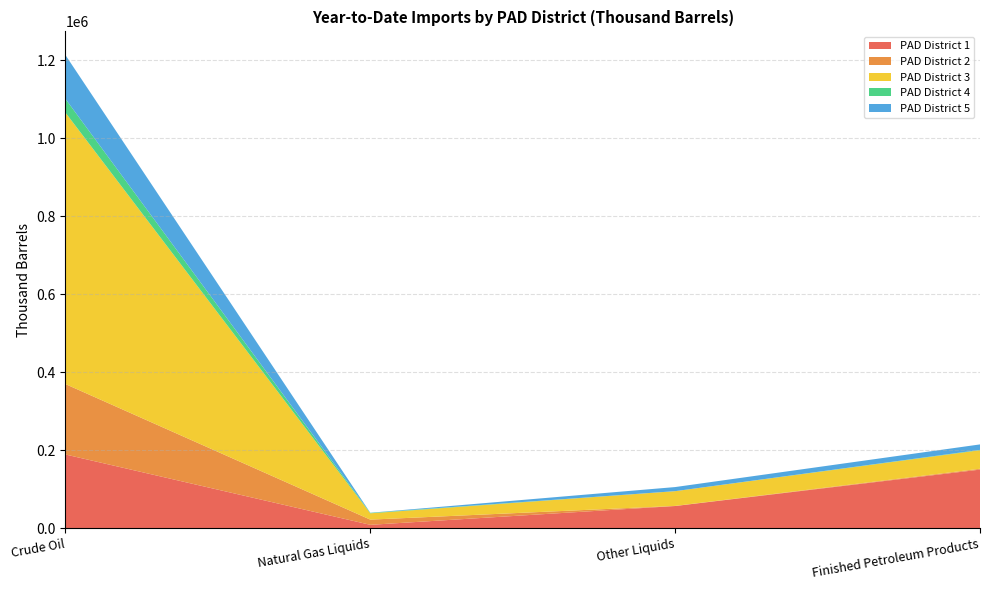

Reading right to left, extract all data points from this chart.

PAD District 1: Finished Petroleum Products=150212	Other Liquids=56809	Natural Gas Liquids=8593	Crude Oil=188982
PAD District 2: Finished Petroleum Products=2185	Other Liquids=300	Natural Gas Liquids=13344	Crude Oil=180624
PAD District 3: Finished Petroleum Products=47590	Other Liquids=37835	Natural Gas Liquids=16174	Crude Oil=696250
PAD District 4: Finished Petroleum Products=854	Other Liquids=0	Natural Gas Liquids=1090	Crude Oil=35221
PAD District 5: Finished Petroleum Products=14000	Other Liquids=10495	Natural Gas Liquids=351	Crude Oil=112397